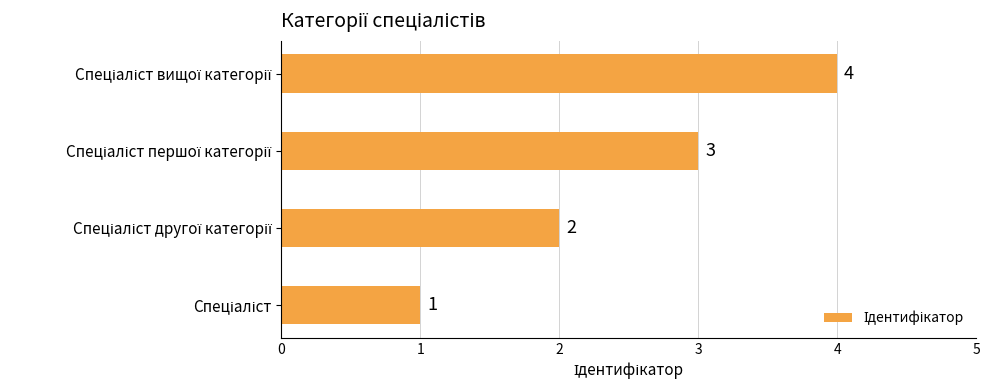

Count the values in the range 2 to 4.

3